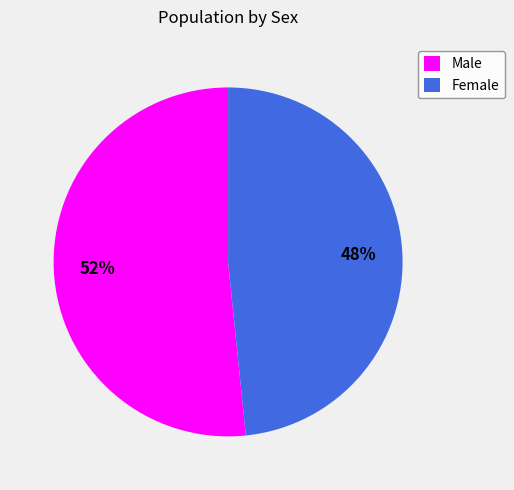

Is it true that Female is 43% of the pie?

False